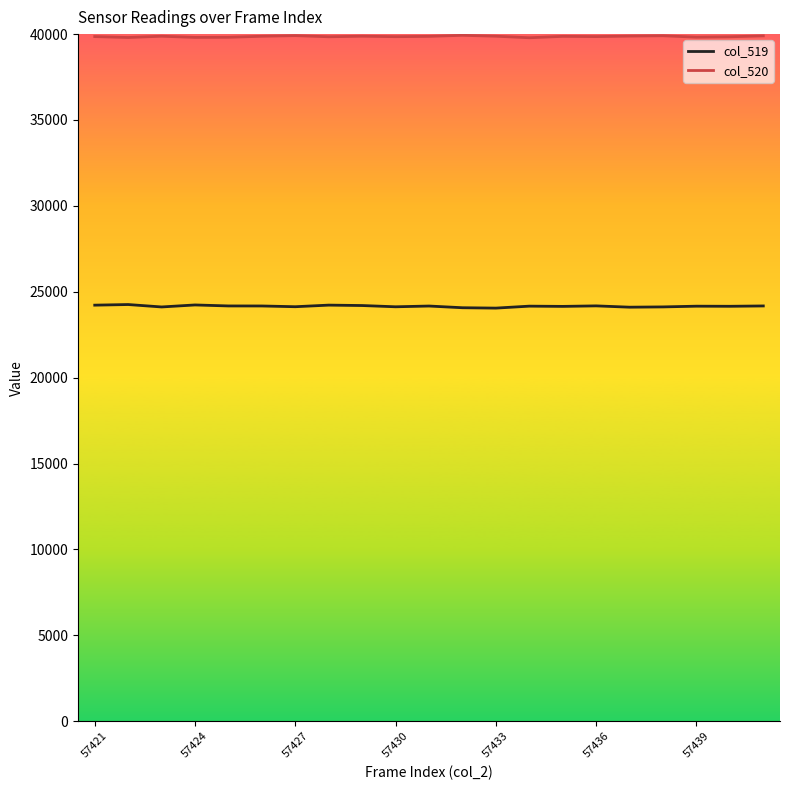

What is the greatest value displayed?

39930